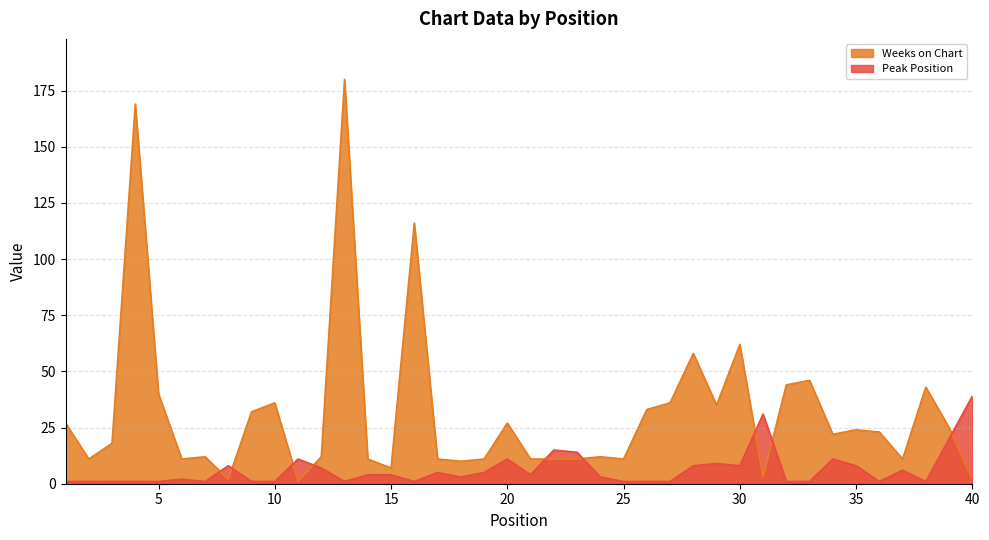

True or false: Peak Position and Weeks on Chart cross at least once.

True